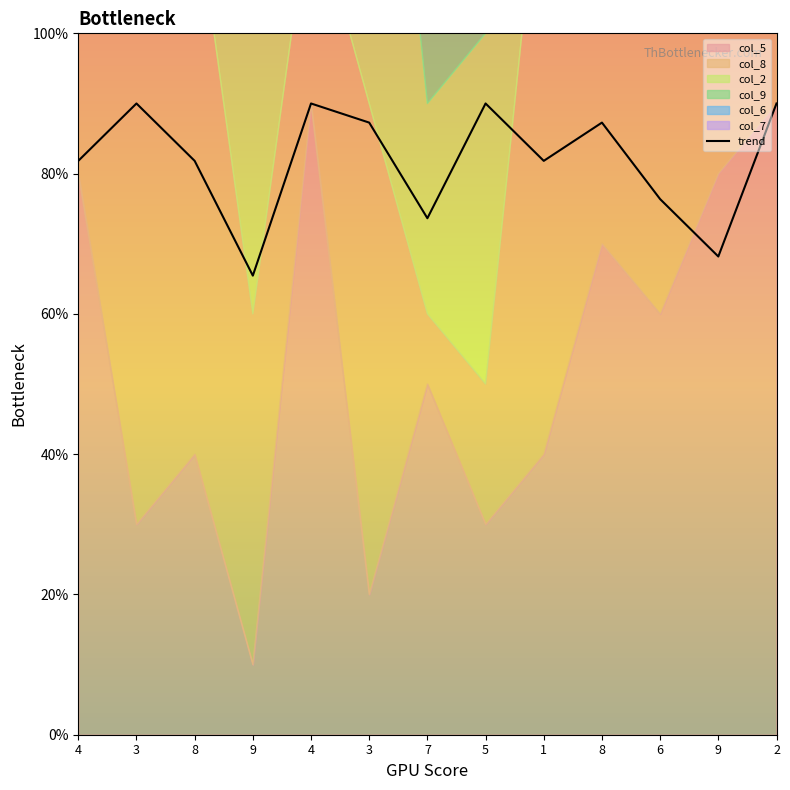

What is the value of the 7th point from the left?

7.4